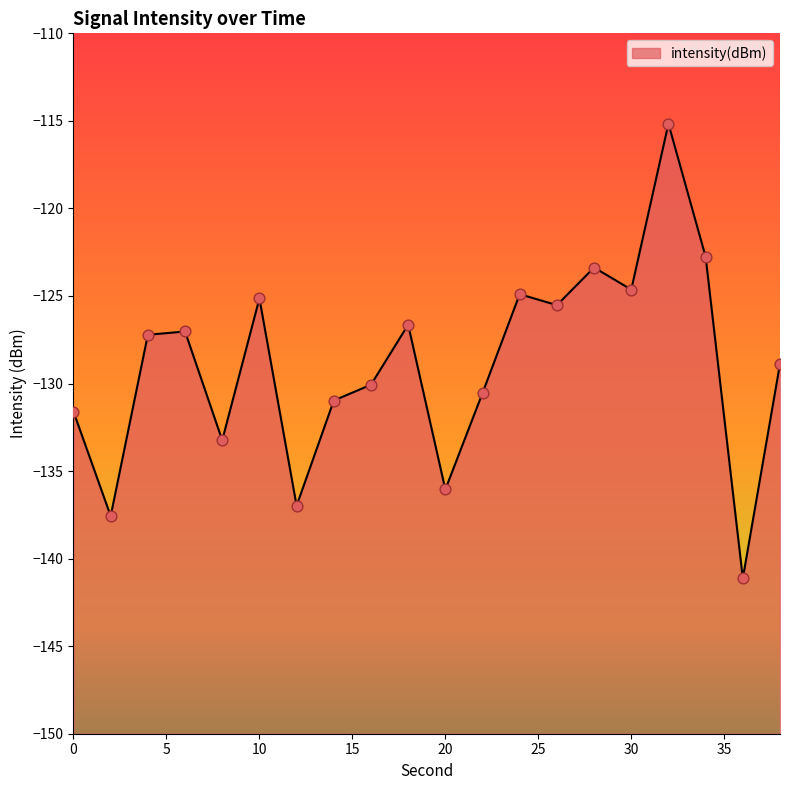

Between 34 and 24, which is larger?

34